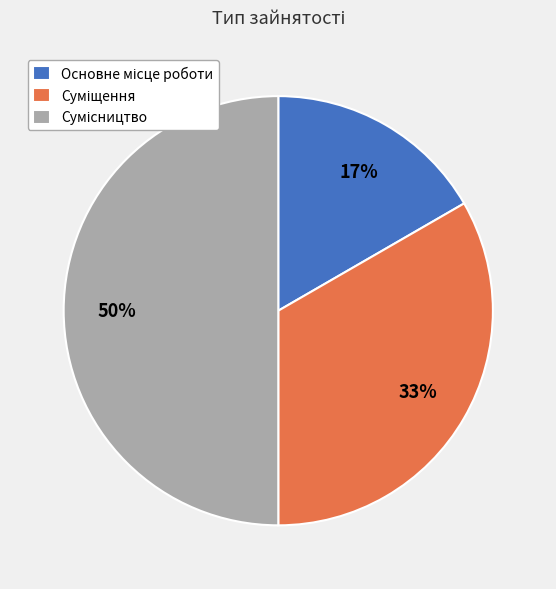

To the nearest percent, what is the difference between the largest and smallest slice percentages?

33%